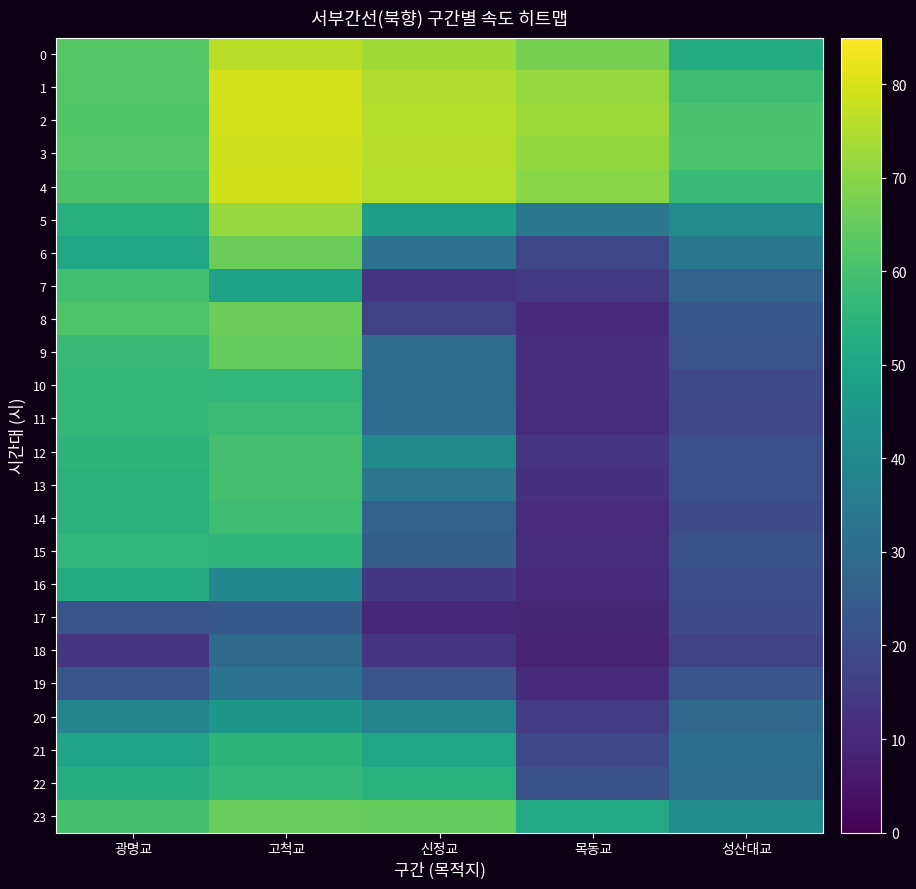

Which has a higher value, 성산대교 or 광명교?

광명교